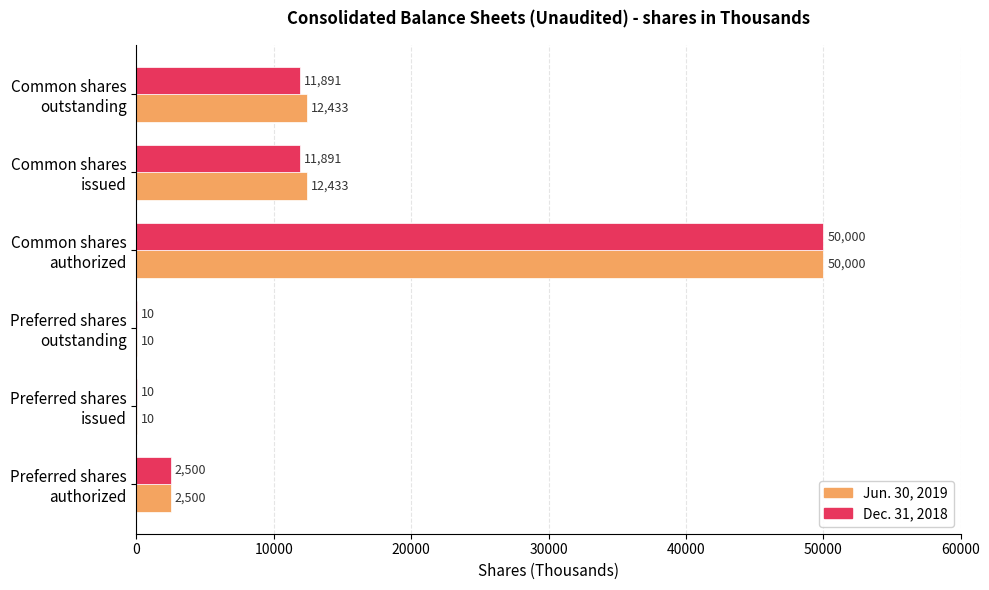

Which series has the largest total across all categories?

Jun. 30, 2019